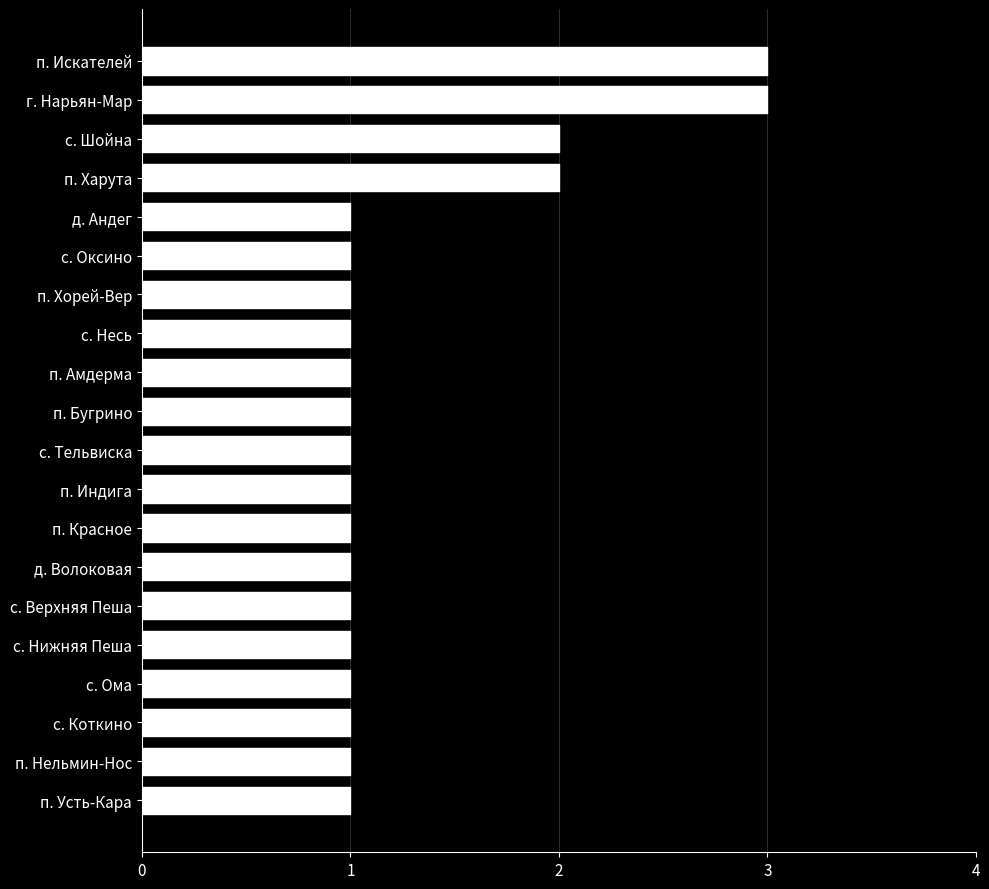

The chart shows a value of 0 at п. Хорей-Вер. True or false?

False